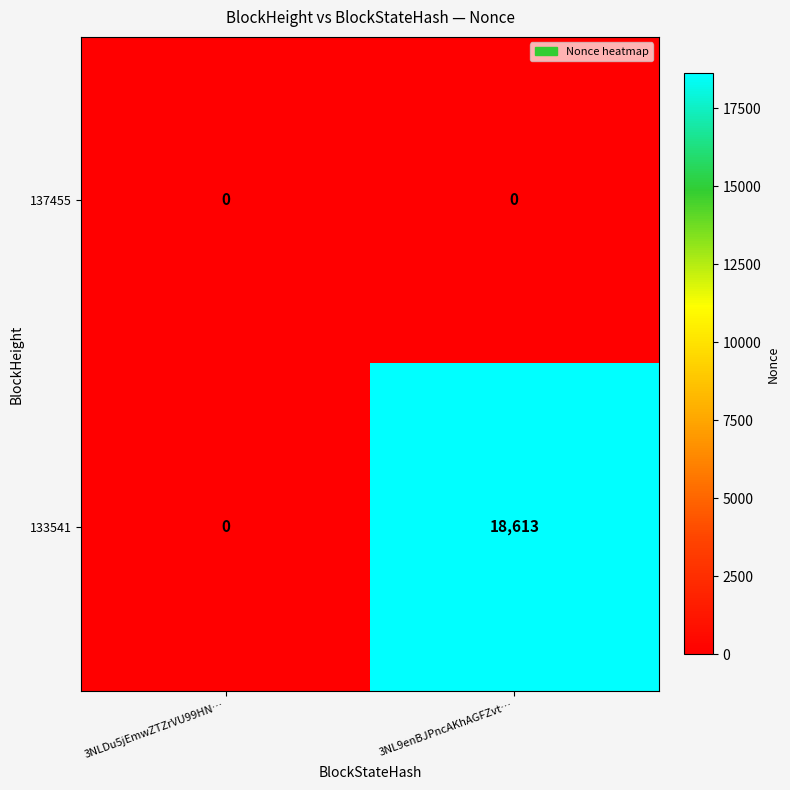

Which category has the lowest value in the 133541 series?

3NLDu5jEmwZTZrVU99HN…